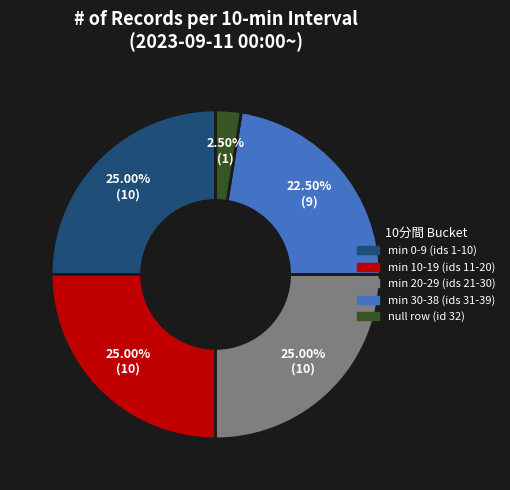

How many slices are in this pie chart?

5